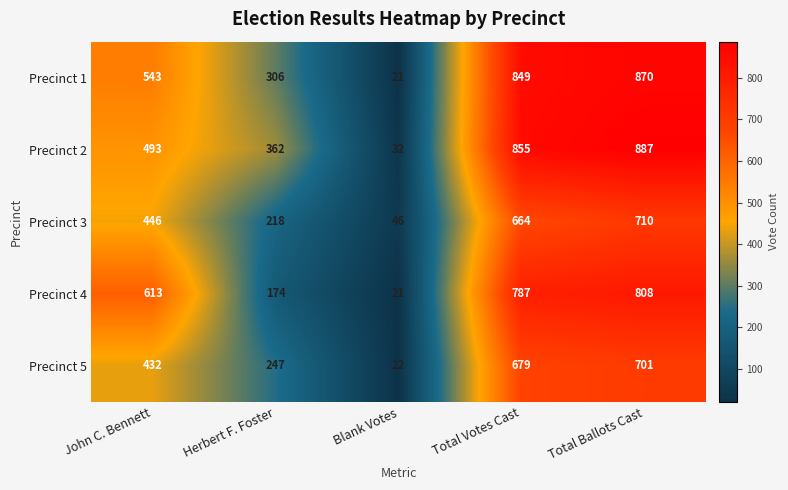

Is it true that Precinct 1 equals 543 at John C. Bennett?

True